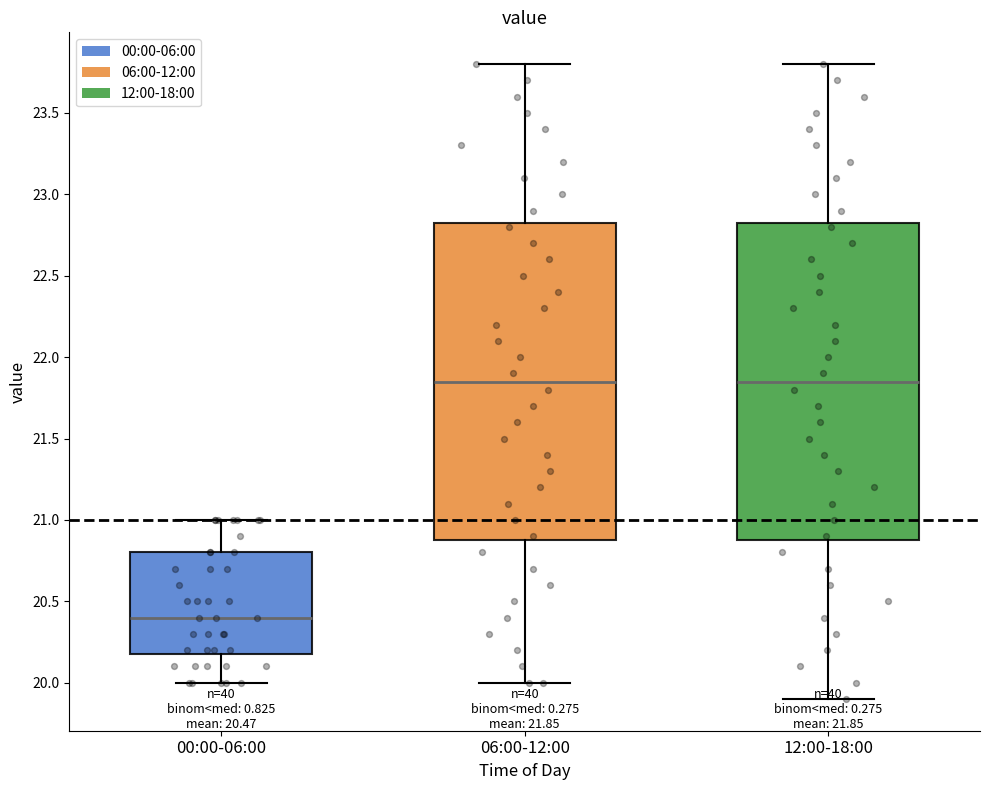

Which box's median line is the lowest?

00:00-06:00